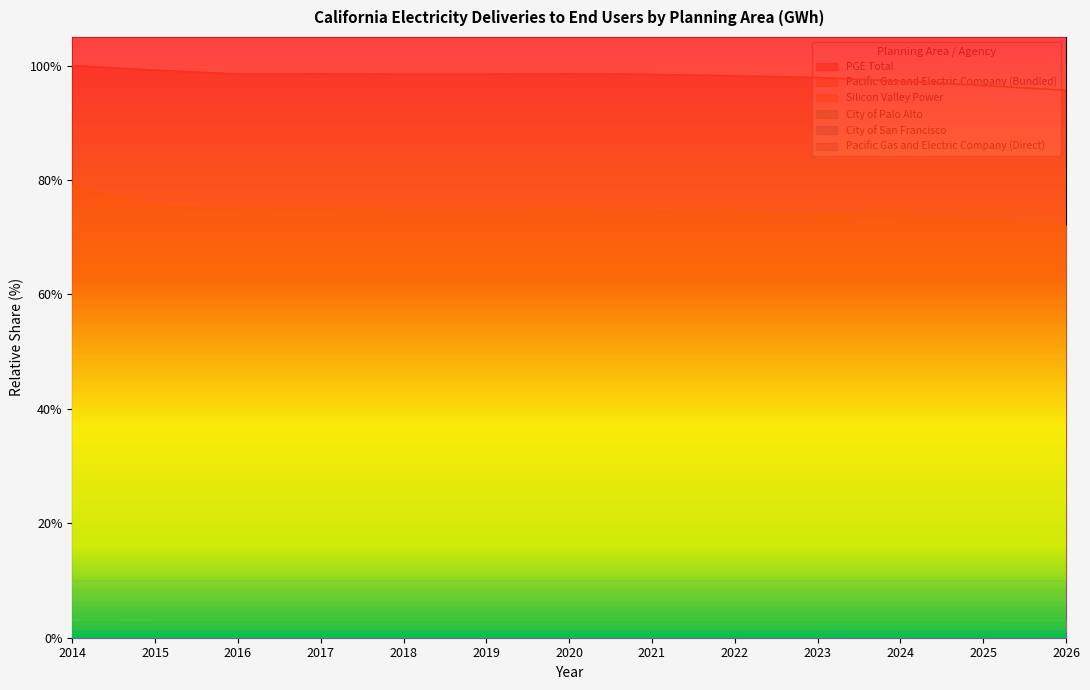

What is the difference between the second highest and second lowest values in the Silicon Valley Power series?

0.1